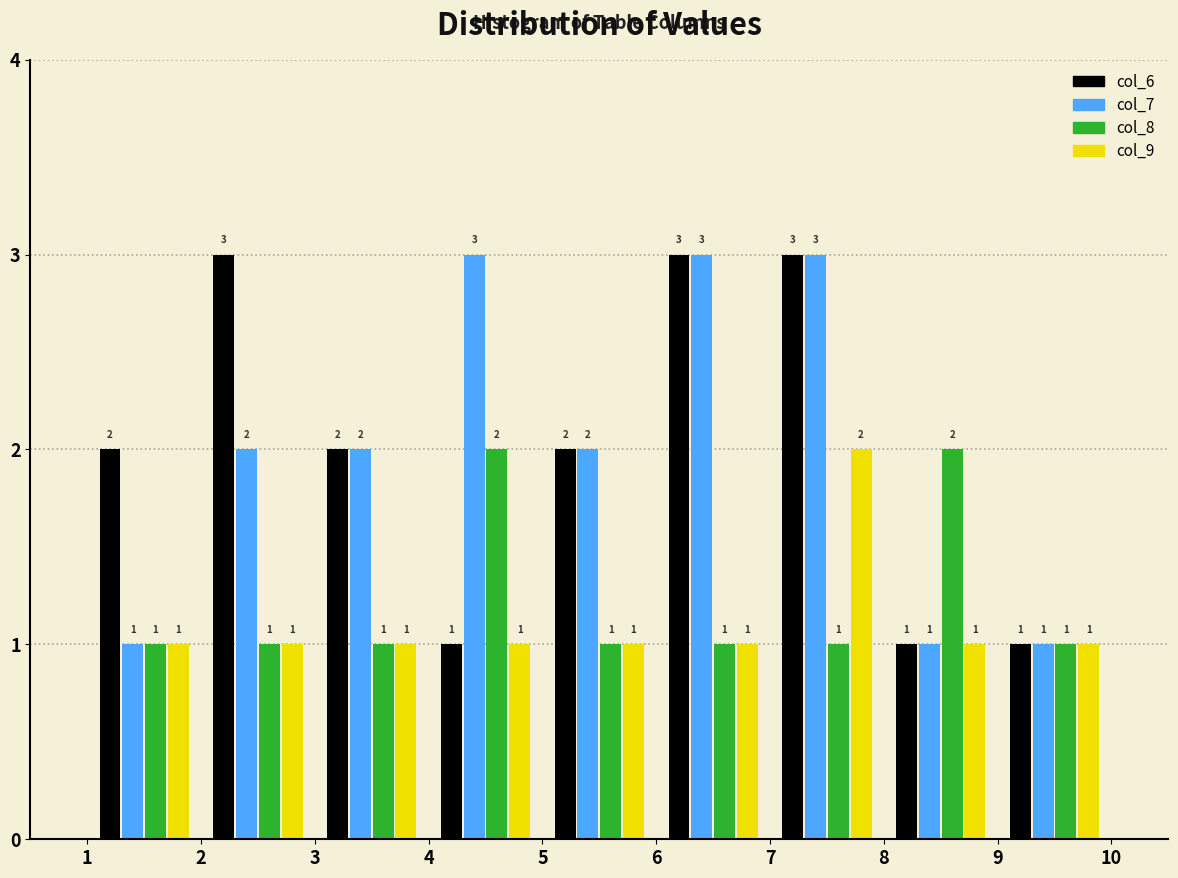

What is the height of the col_6 bar covering 9 to 10 on the x-axis?

1